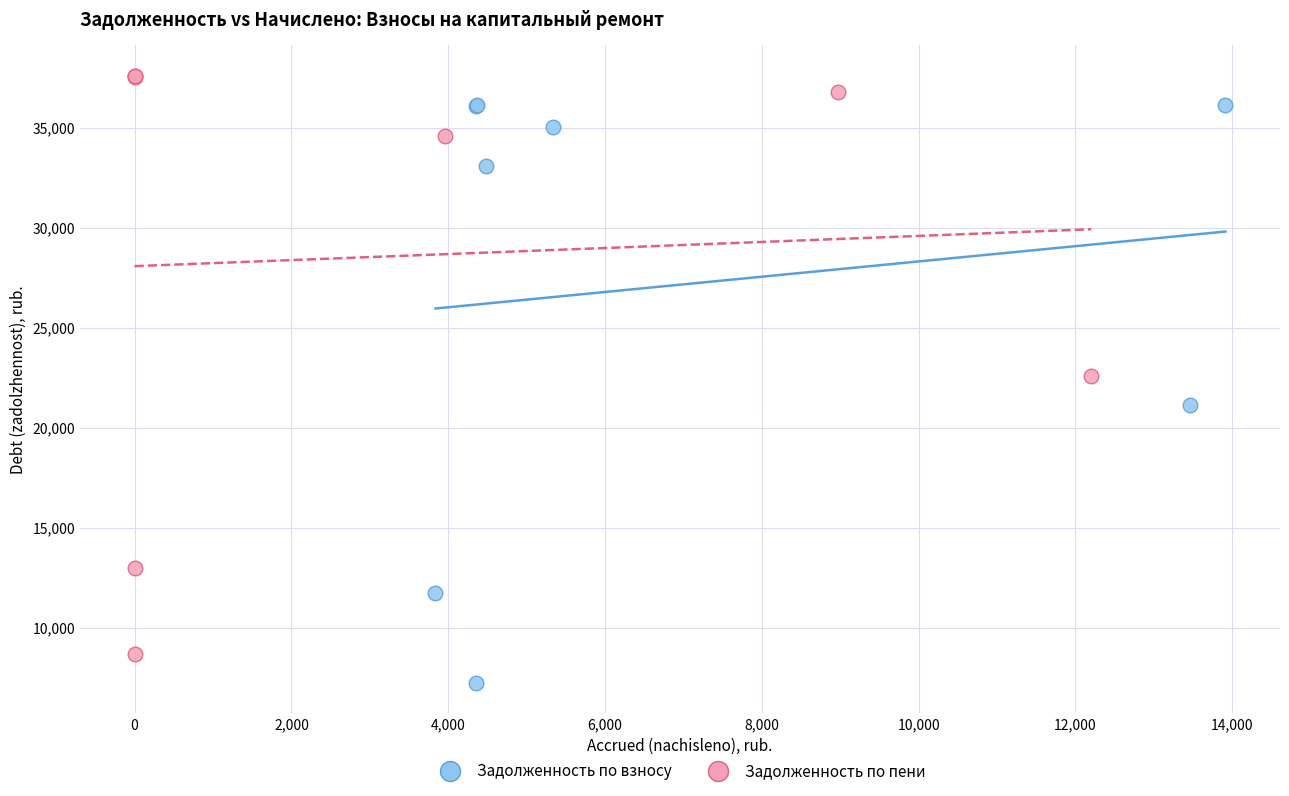

What are all the series names shown in the legend?

Задолженность по взносу, Задолженность по пени